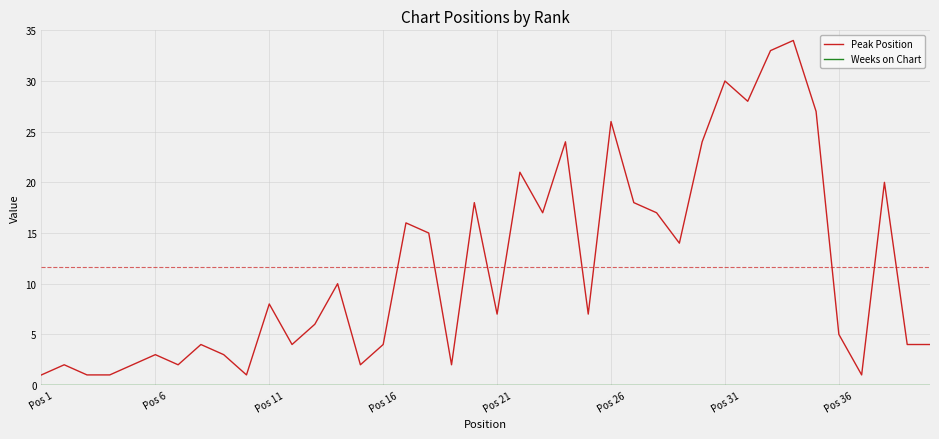

Which series has the widest spread of values?

Peak Position